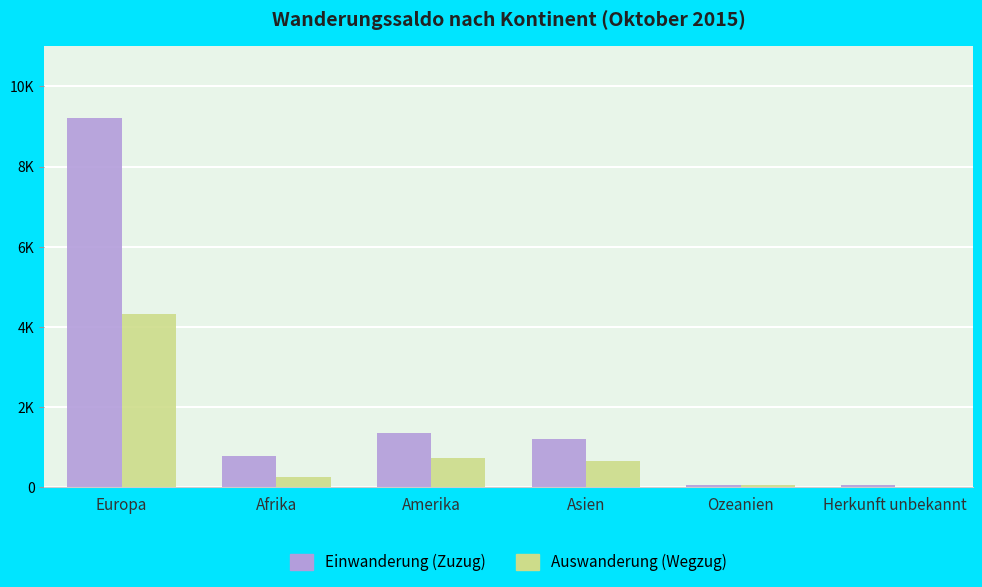

List the labels in order of Auswanderung (Wegzug) value, largest first.

Europa, Amerika, Asien, Afrika, Ozeanien, Herkunft unbekannt